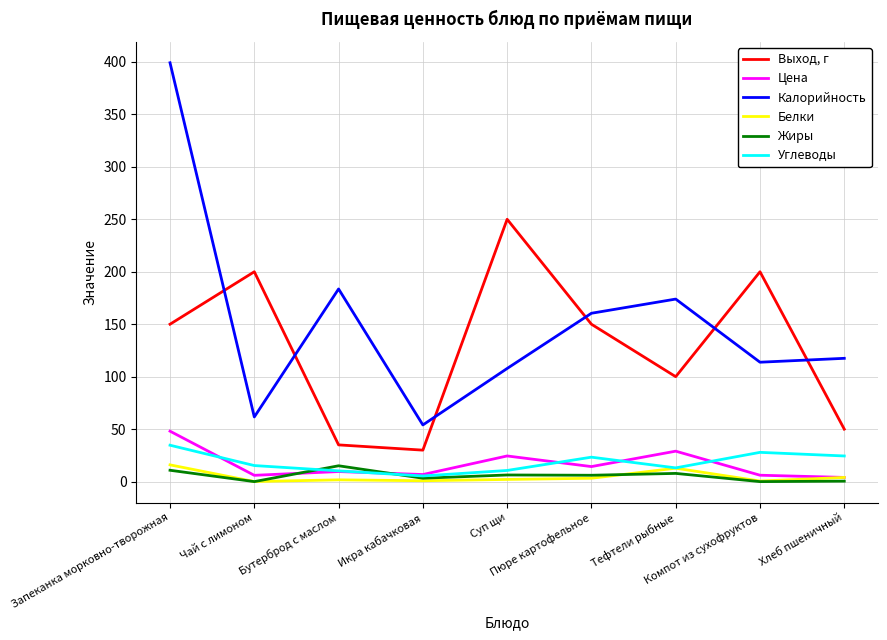

What is the maximum value for Углеводы?

34.7